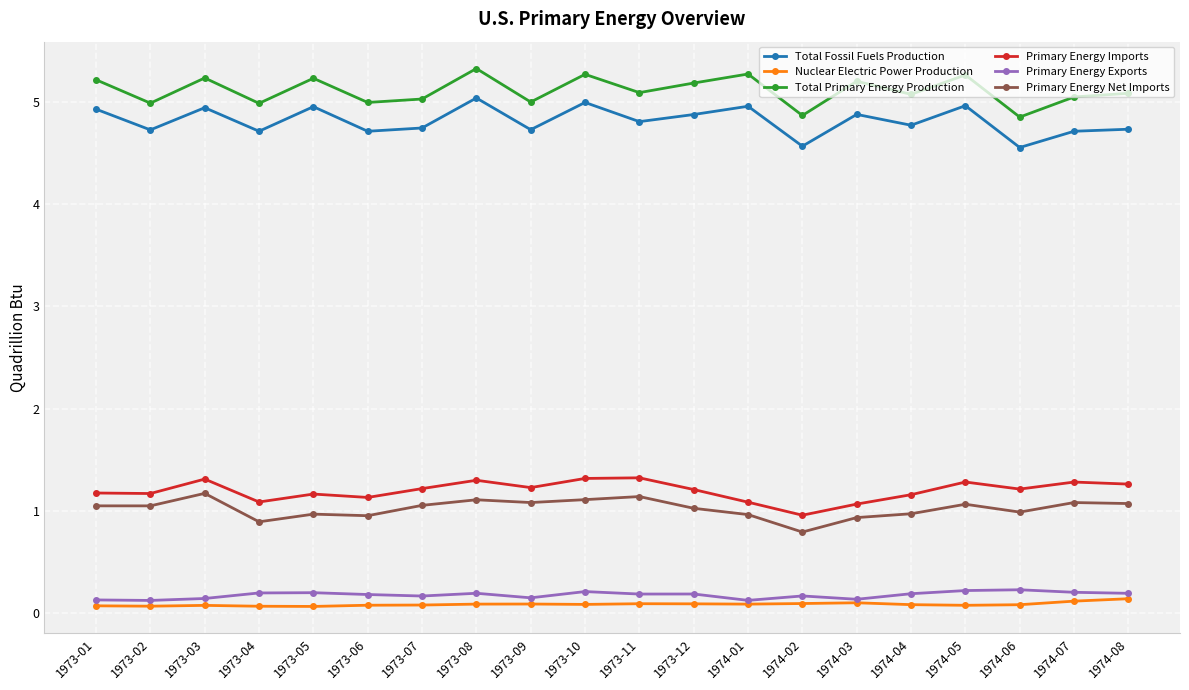

Which series has the largest range (max minus min)?

Total Fossil Fuels Production